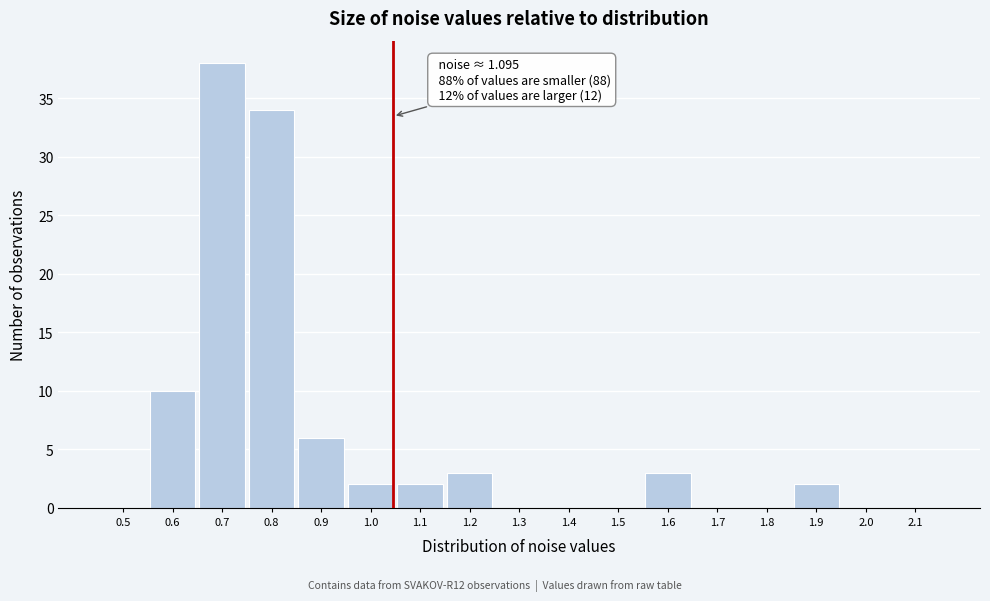

Reading left to right, extract all data points from this chart.

0.5=0	0.6=10	0.7=38	0.8=34	0.9=6	1.0=2	1.1=2	1.2=3	1.3=0	1.4=0	1.5=0	1.6=3	1.7=0	1.8=0	1.9=2	2.0=0	2.1=0